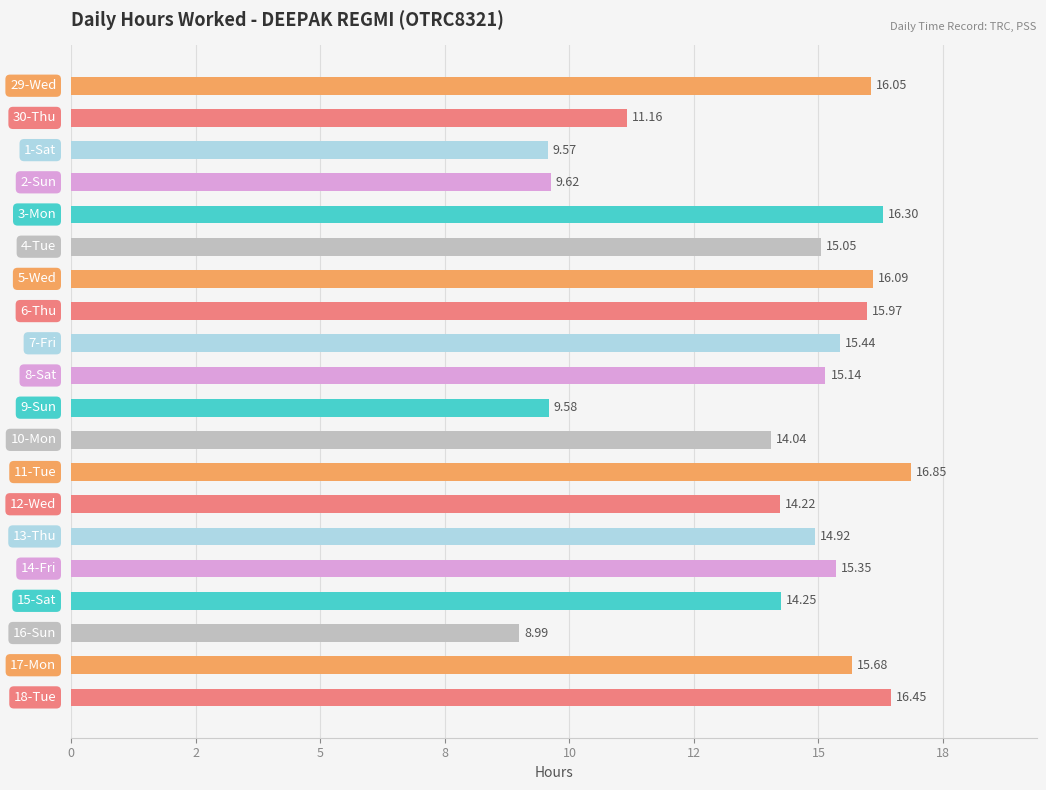

Are the bars horizontal?

Yes